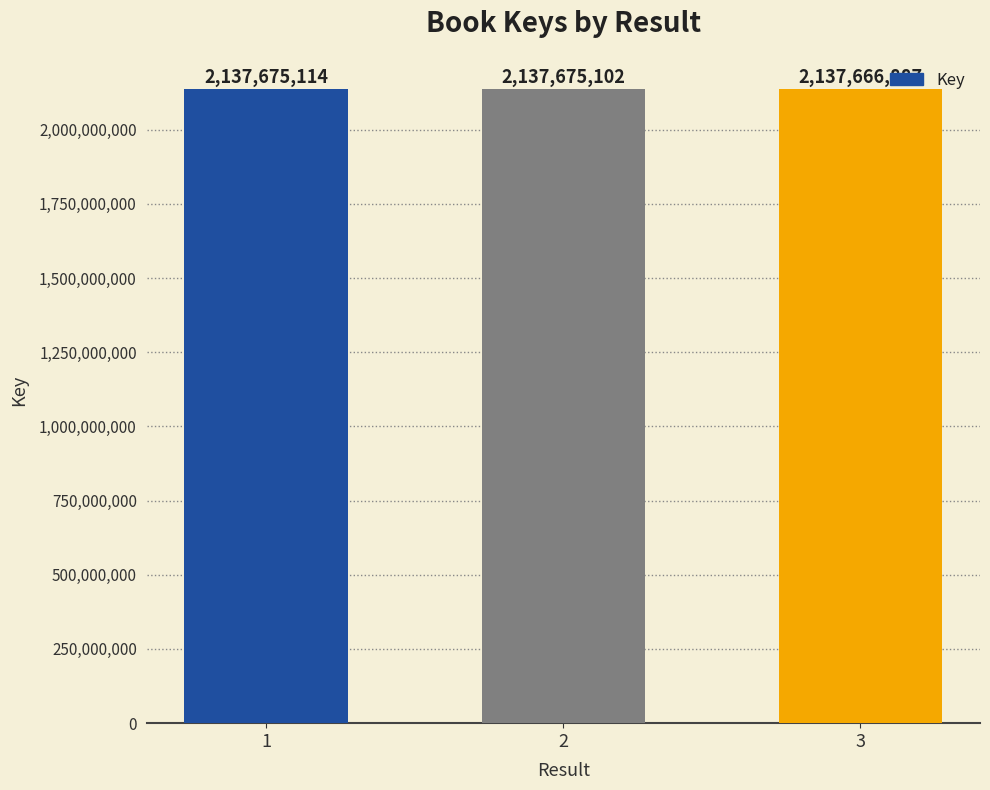

What is the difference between the maximum and minimum values?

8227